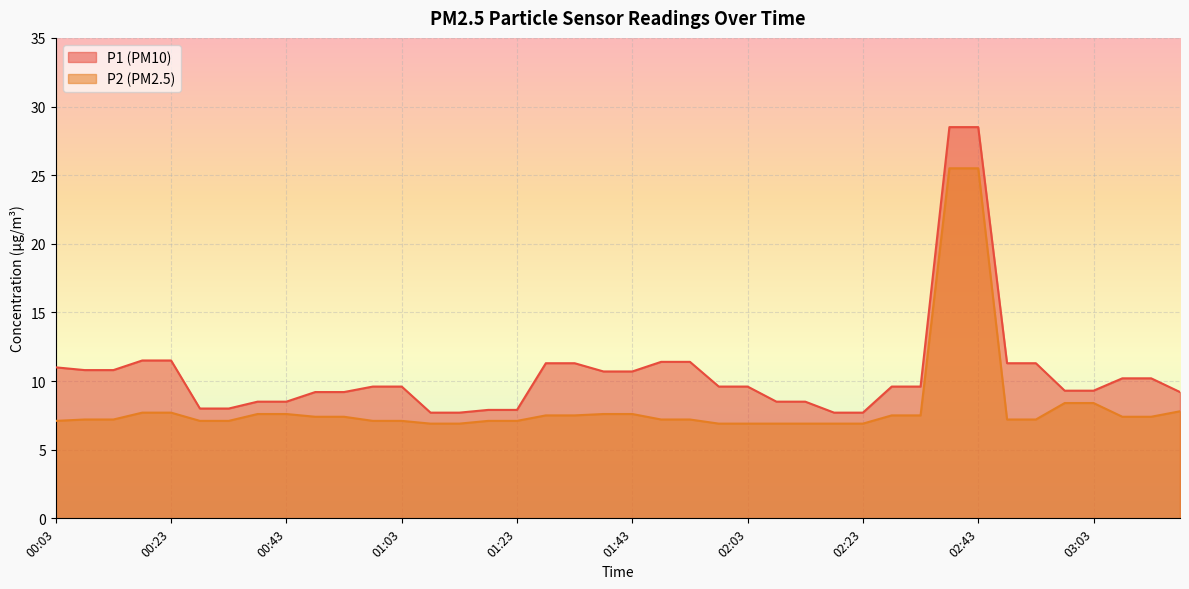

True or false: P2 has a value of 7.5 at 02:28.

True